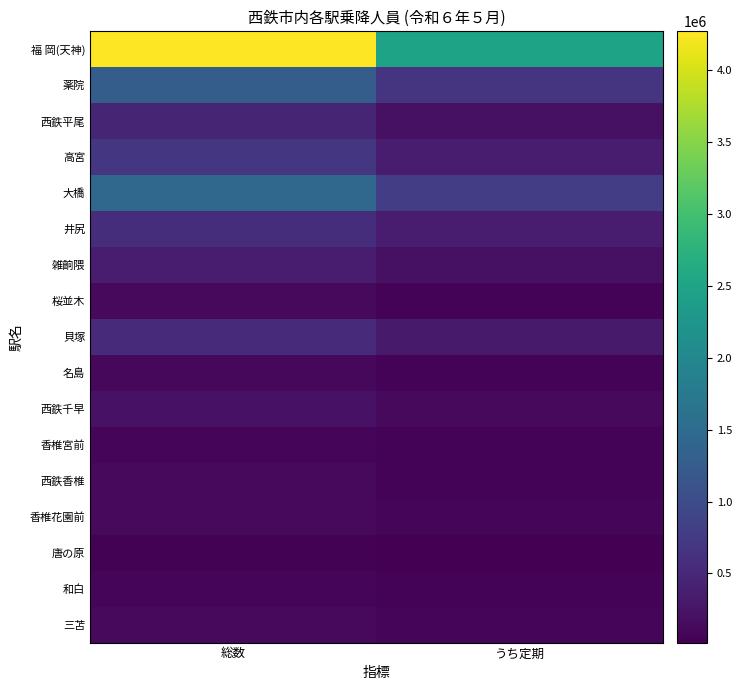

Reading right to left, extract all data points from this chart.

福 岡(天神): うち定期=2482080	総数=4272435
薬院: うち定期=653440	総数=1268846
西鉄平尾: うち定期=210692	総数=464160
高宮: うち定期=366478	総数=685103
大橋: うち定期=799306	総数=1457896
井尻: うち定期=349210	総数=581847
雑餉隈: うち定期=206654	総数=344413
桜並木: うち定期=60940	総数=131476
貝塚: うち定期=334876	総数=546721
名島: うち定期=62496	総数=105369
西鉄千早: うち定期=131174	総数=221319
香椎宮前: うち定期=53184	総数=97117
西鉄香椎: うち定期=67974	総数=126895
香椎花園前: うち定期=87772	総数=120934
唐の原: うち定期=19234	総数=45291
和白: うち定期=54090	総数=89481
三苫: うち定期=80254	総数=130625